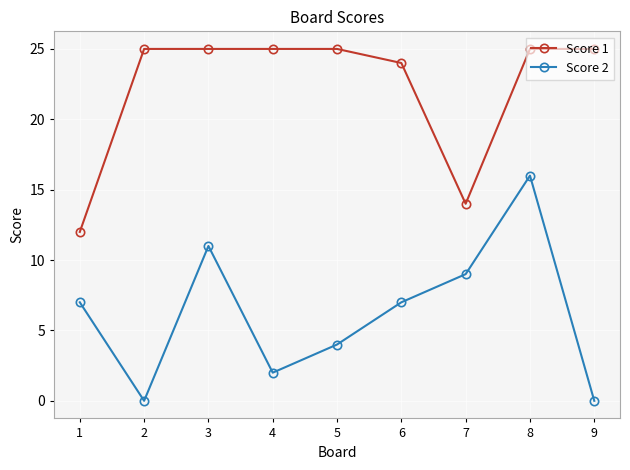

At which category does Score 2 reach its first local valley?

2